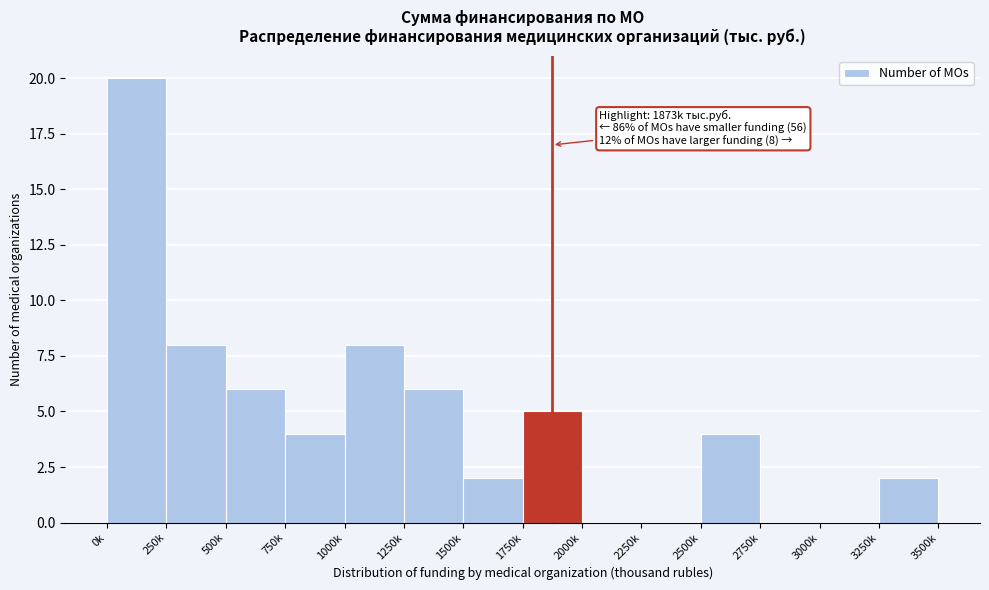

Reading right to left, transcribe all the data shown in this chart.

3250k=2	3000k=0	2750k=0	2500k=4	2250k=0	2000k=0	1750k=5	1500k=2	1250k=6	1000k=8	750k=4	500k=6	250k=8	0k=20